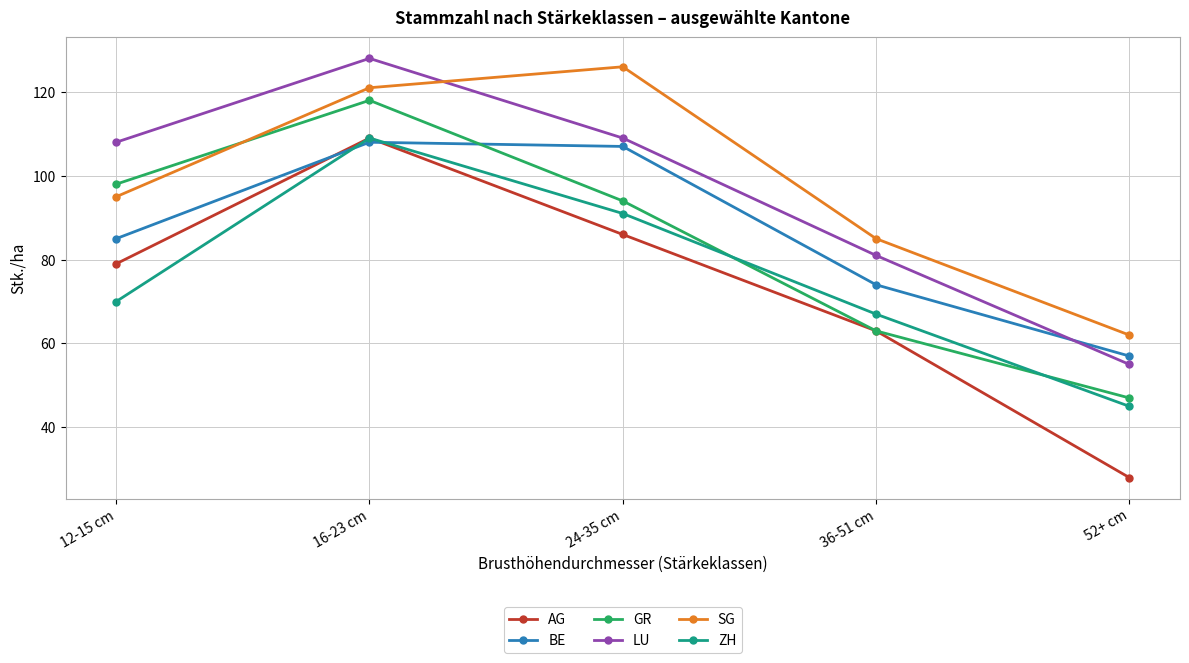

Rank the categories by SG value from highest to lowest.

24-35 cm, 16-23 cm, 12-15 cm, 36-51 cm, 52+ cm